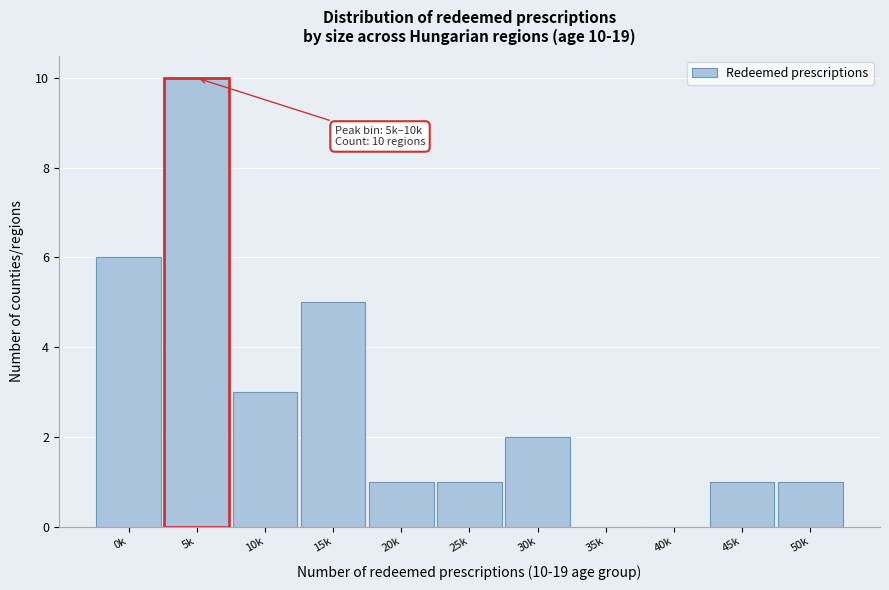

Reading right to left, extract all data points from this chart.

50k=1	45k=1	40k=0	35k=0	30k=2	25k=1	20k=1	15k=5	10k=3	5k=10	0k=6